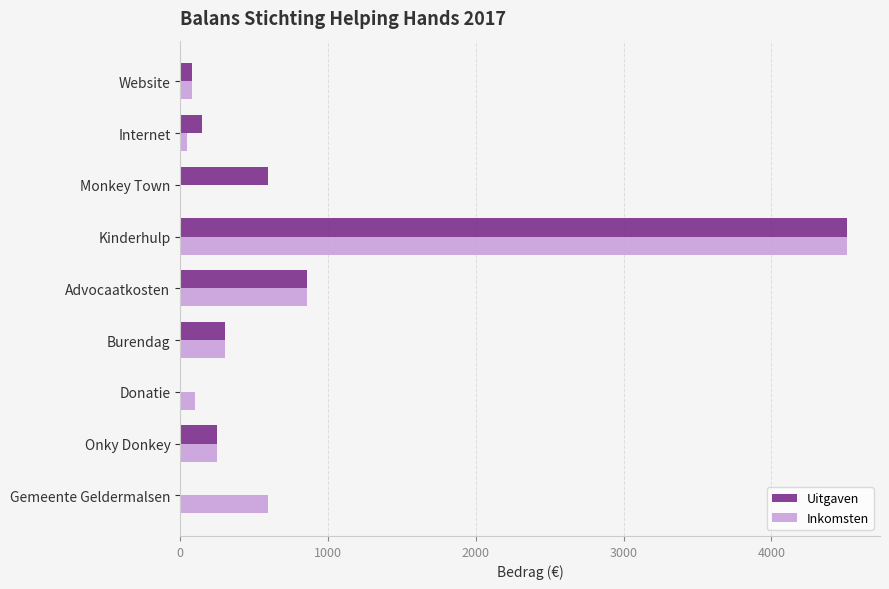

What is the sum of the Uitgaven values at Burendag and Monkey Town?

895